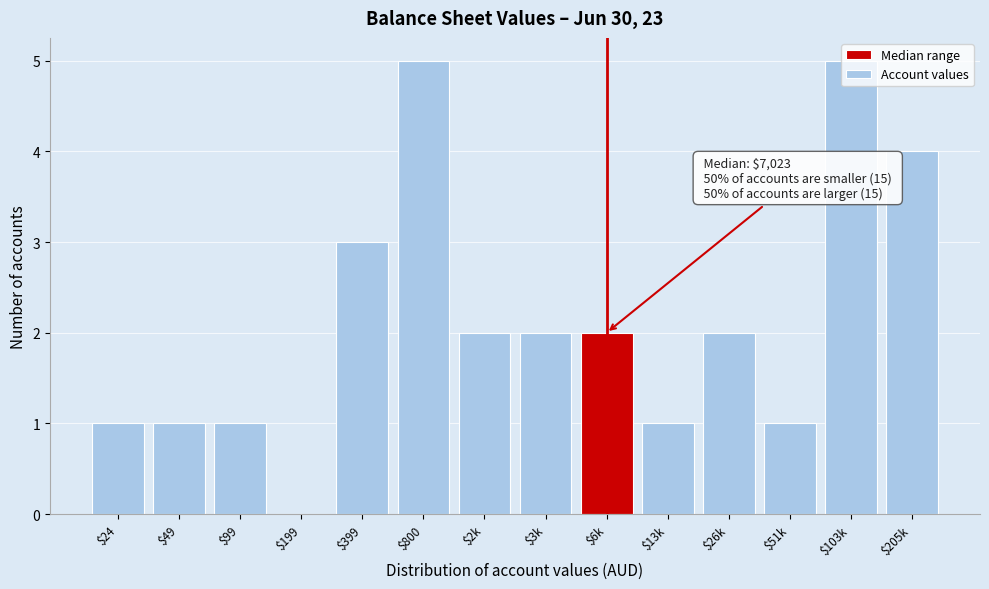

Is it true that the value at $3k is 1?

False